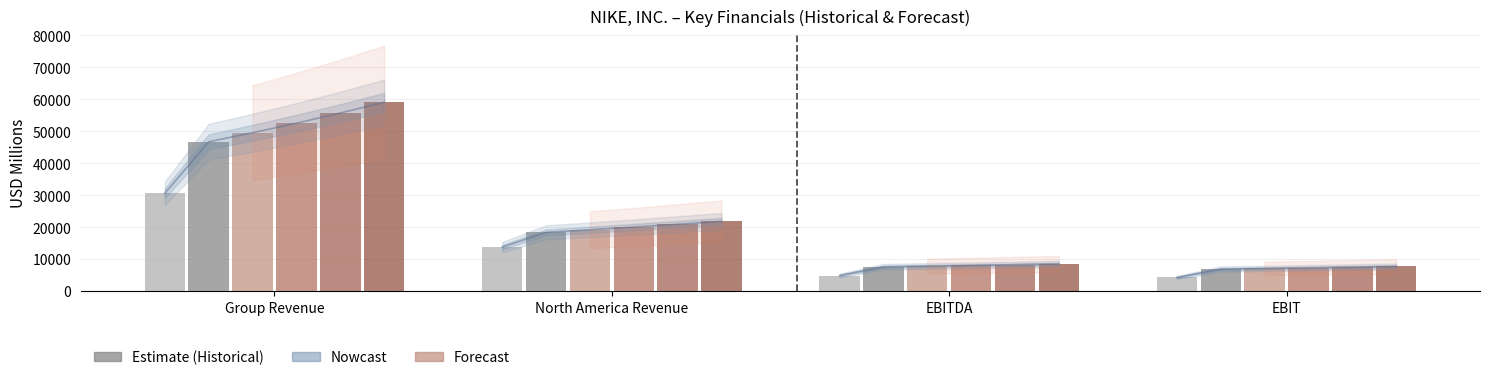

Read the 2023 value at EBITDA.

7785.0